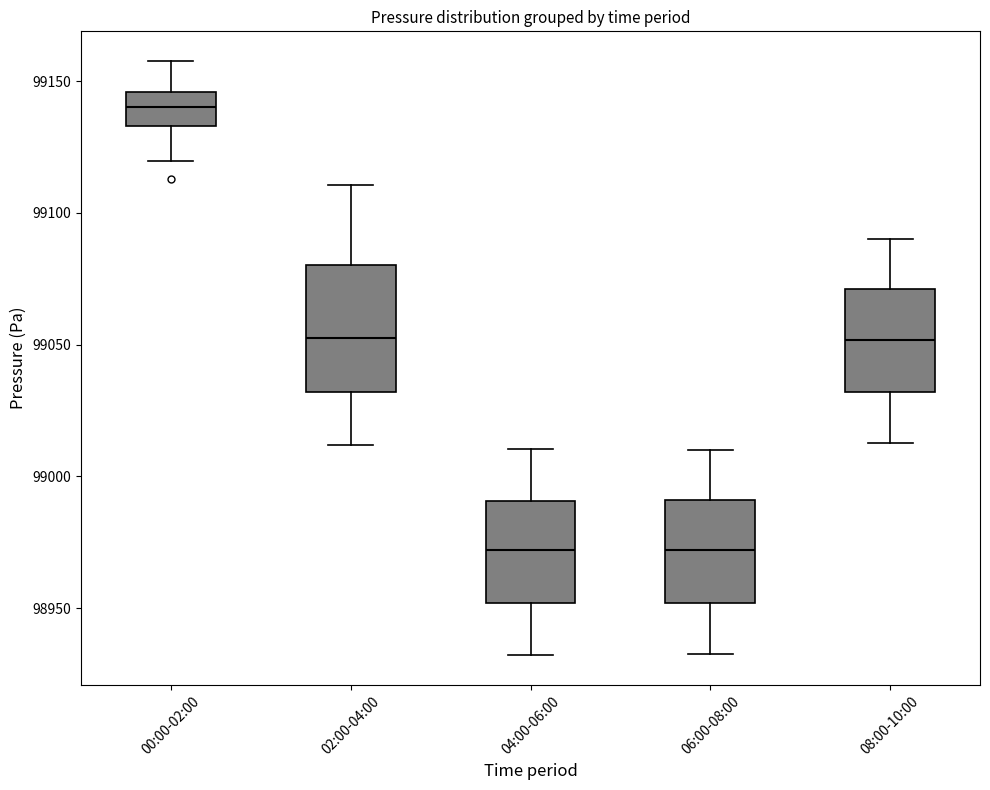

Reading left to right, read every box against the y-axis: the position of its median line, the range the box covers, and the ends of its whiskers. The values are not printed on the chart, so give them approximately, as read against the axis.

00:00-02:00: median 99140, box 99135 to 99145, whiskers 99120 to 99160
02:00-04:00: median 99050, box 99030 to 99080, whiskers 99010 to 99110
04:00-06:00: median 98970, box 98950 to 98990, whiskers 98930 to 99010
06:00-08:00: median 98970, box 98950 to 98990, whiskers 98935 to 99010
08:00-10:00: median 99050, box 99030 to 99070, whiskers 99015 to 99090